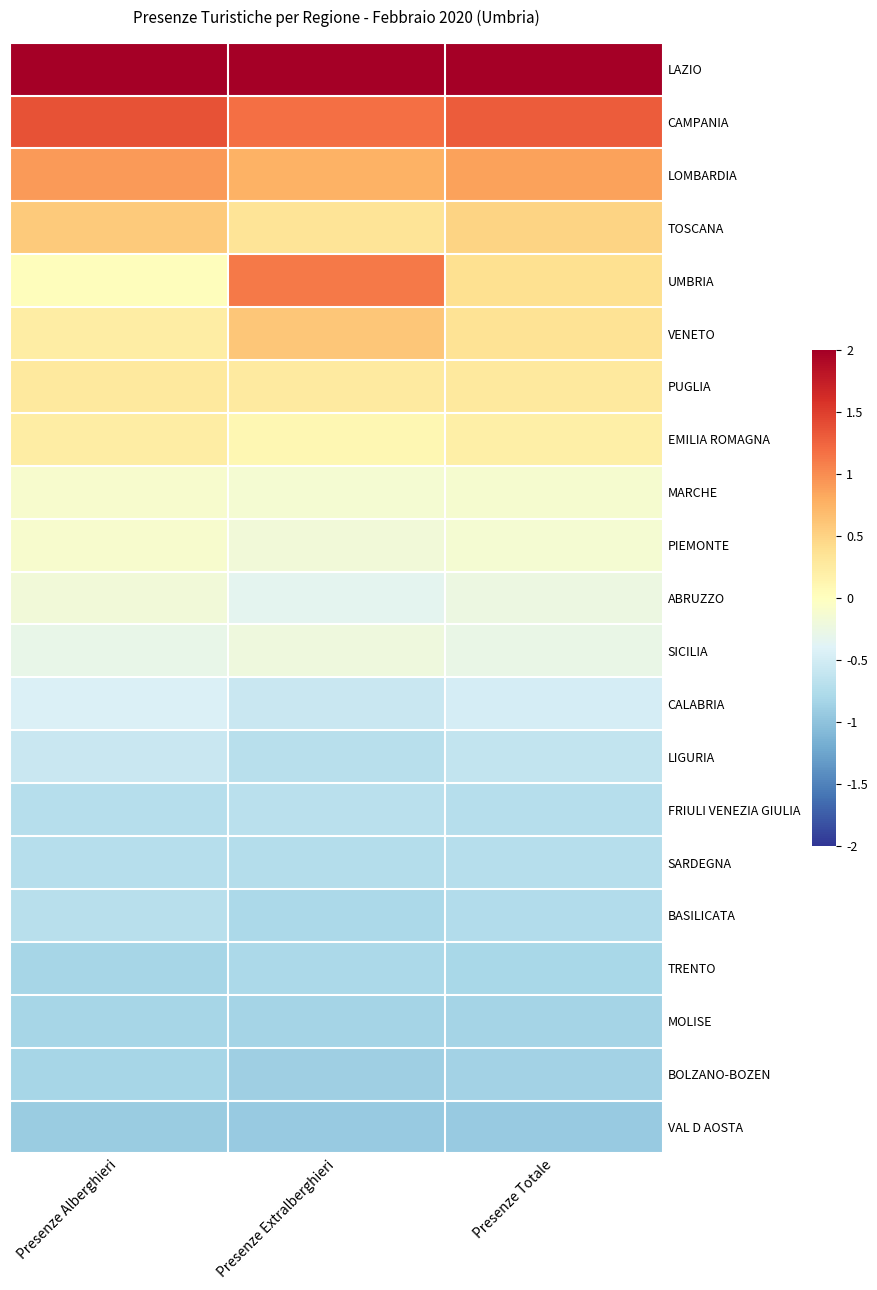

What is the spread (max minus min) of values at Presenze Alberghieri?

4.5